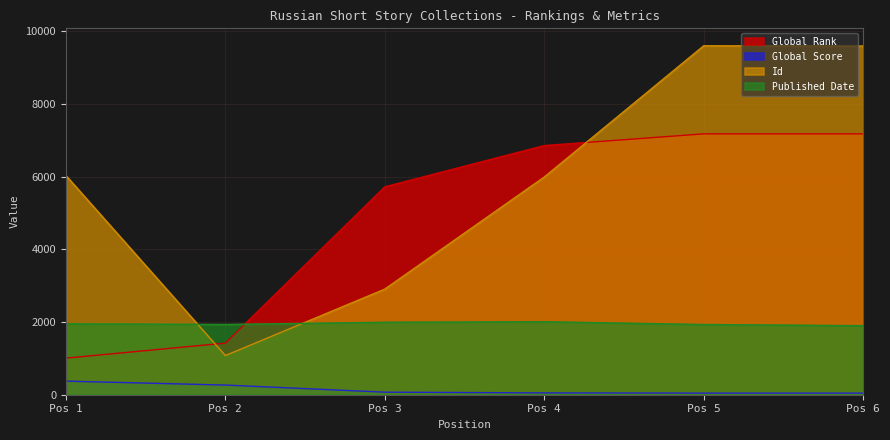

What is the spread (max minus min) of values at Pos 2?

1668